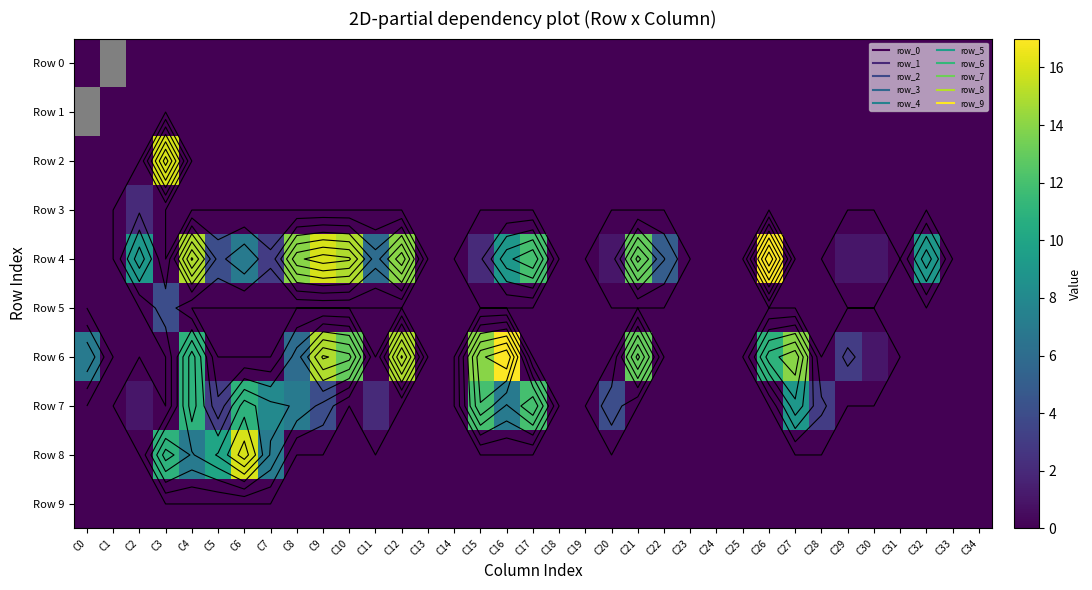

Between C22 and C33, which series saw the biggest shift?

Row 4